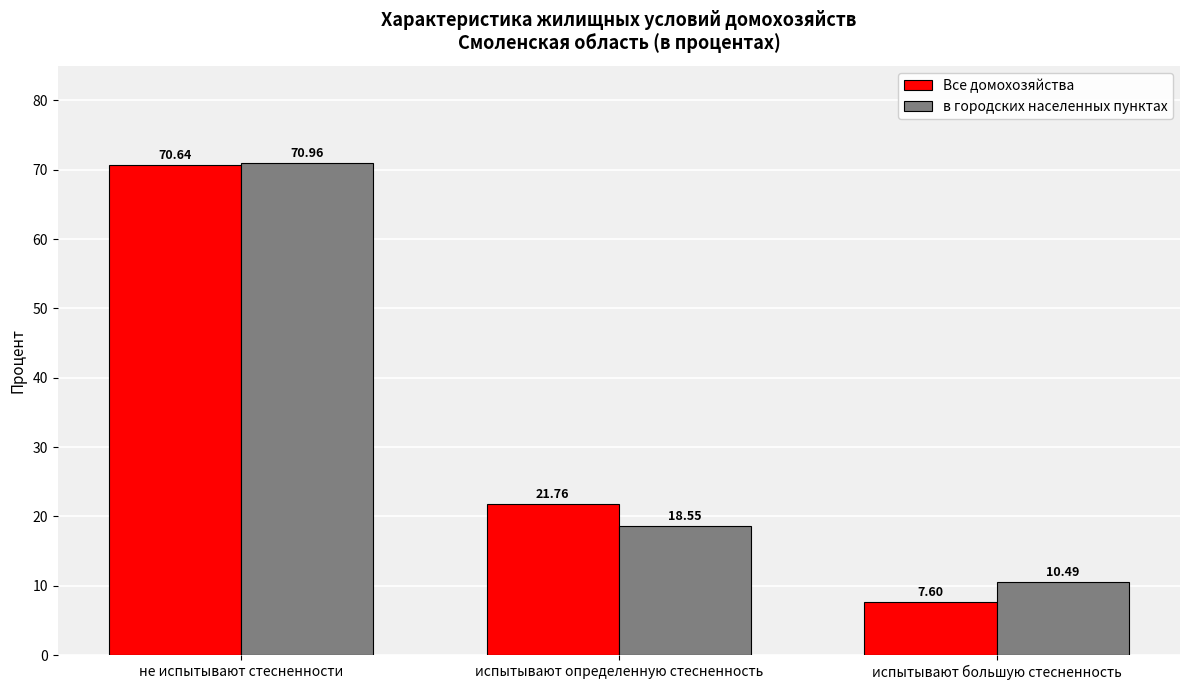

What is the label of the 1st bar from the right?

испытывают большую стесненность